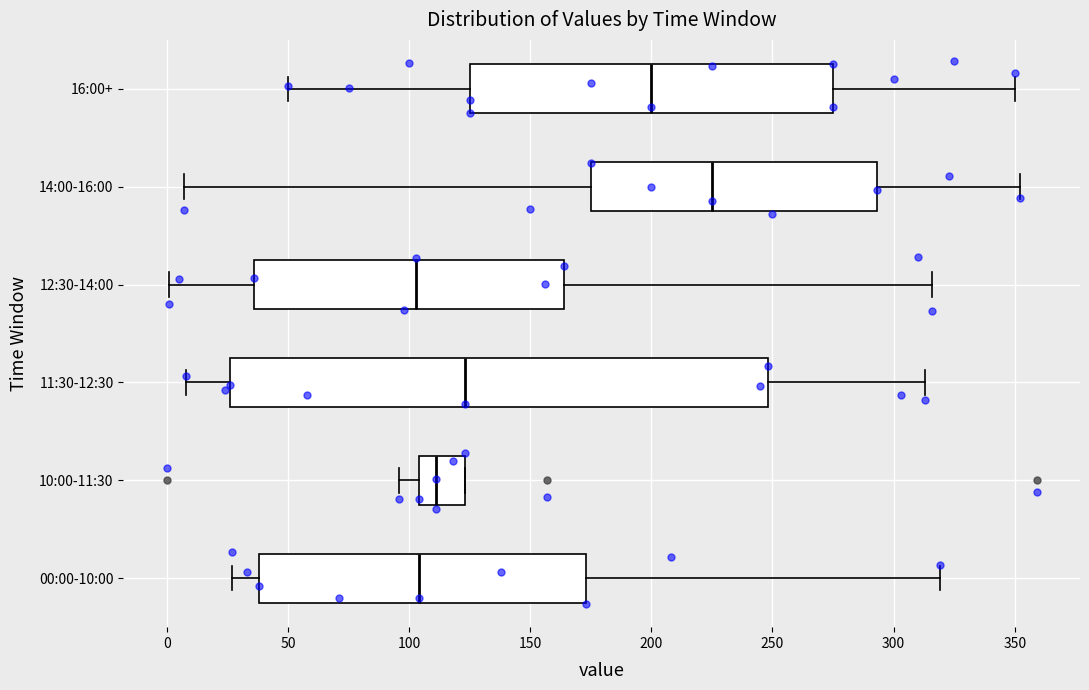

Where does the median line of the box for 12:30-14:00 sit on the x-axis? The values are not printed on the chart, so give them approximately, as read against the axis.

105